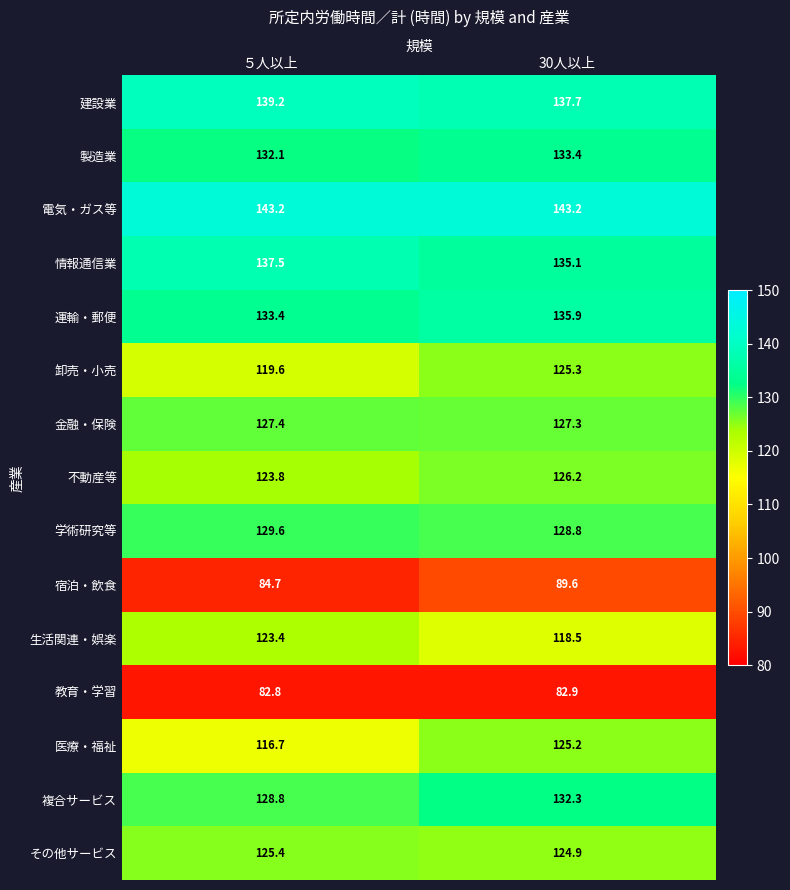

Which label corresponds to the smallest value in the chart?

５人以上